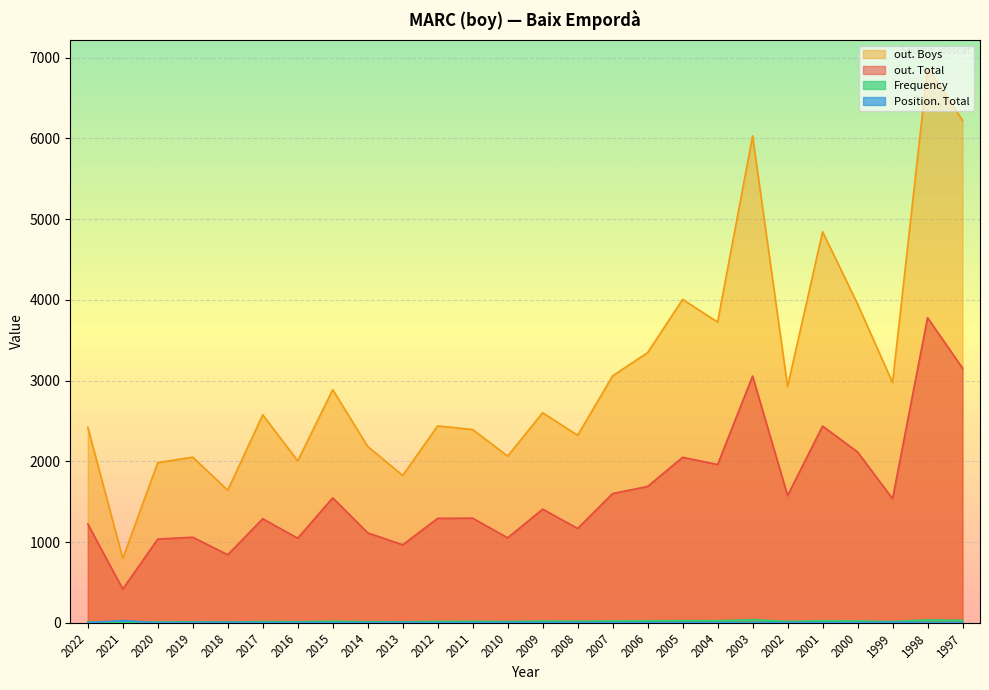

What is the sum of the out. Total values at 2005 and 2022?

3274